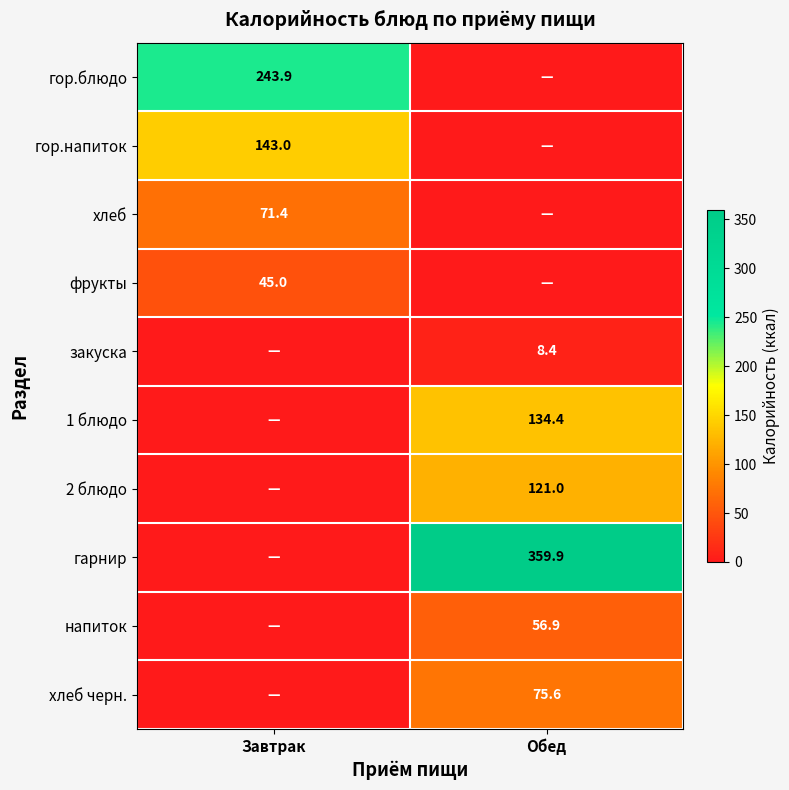

The value of гор.напиток at Завтрак is 214.0. True or false?

False